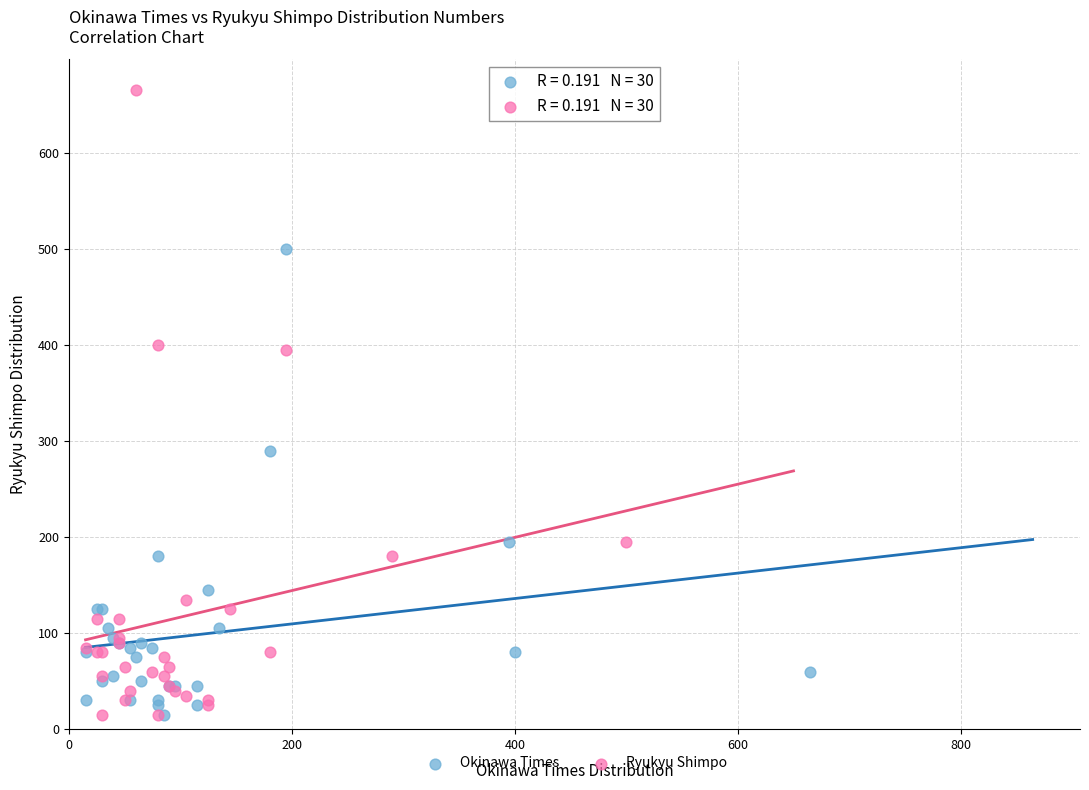

Which series reaches the maximum Y coordinate?

Ryukyu Shimpo